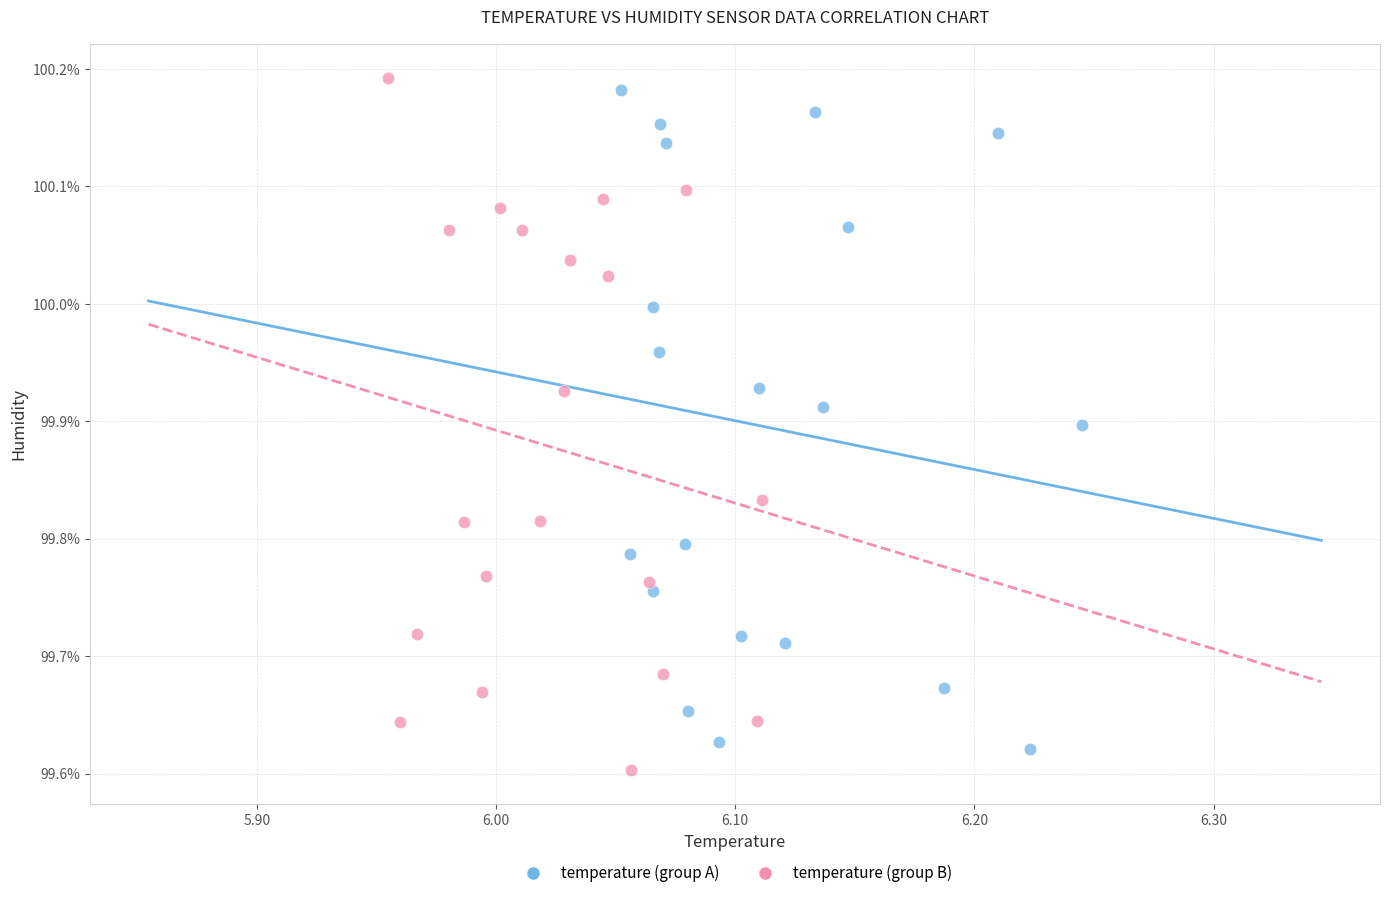

Which series reaches the maximum Y coordinate?

temperature (group B)